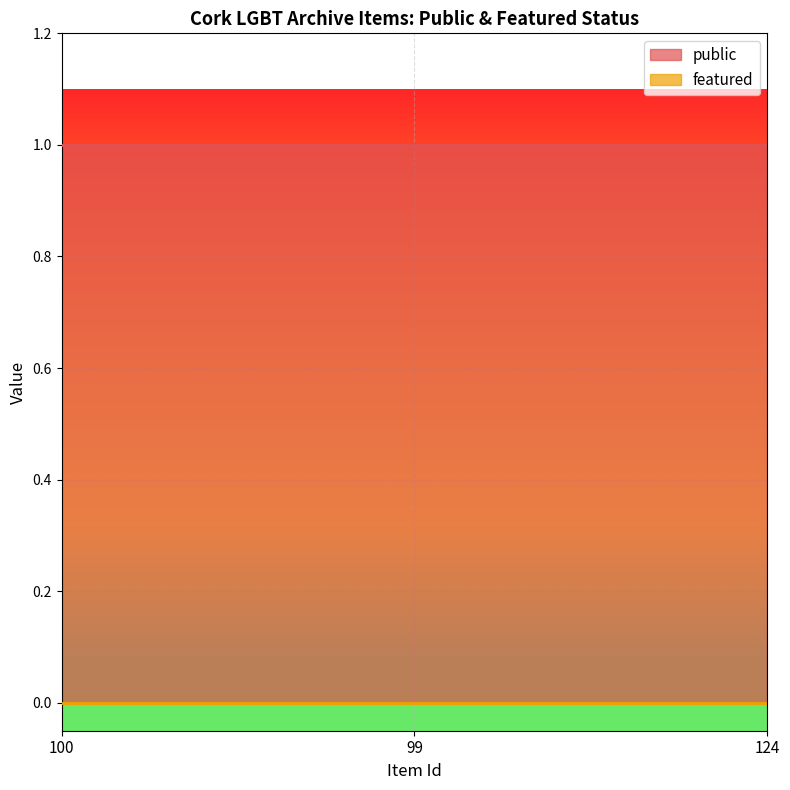

Reading right to left, list all the values displayed in this chart.

public: 1	1	1
featured: 0	0	0